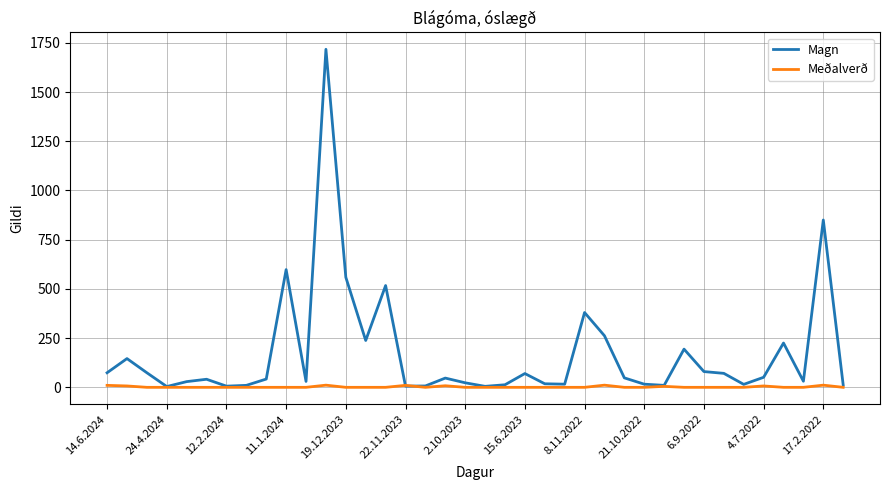

What is the maximum value for Magn?

1717